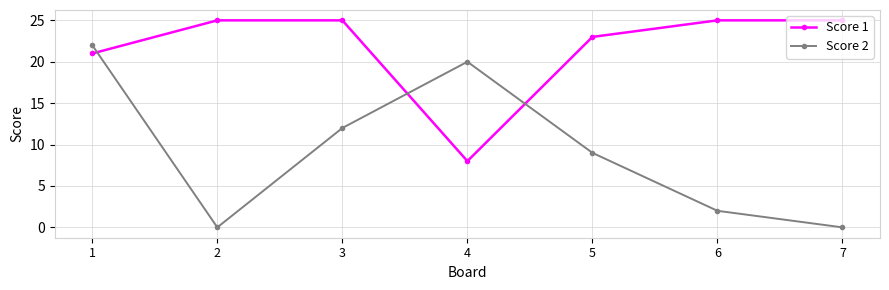

Which series ends up on top after the final intersection of Score 1 and Score 2?

Score 1